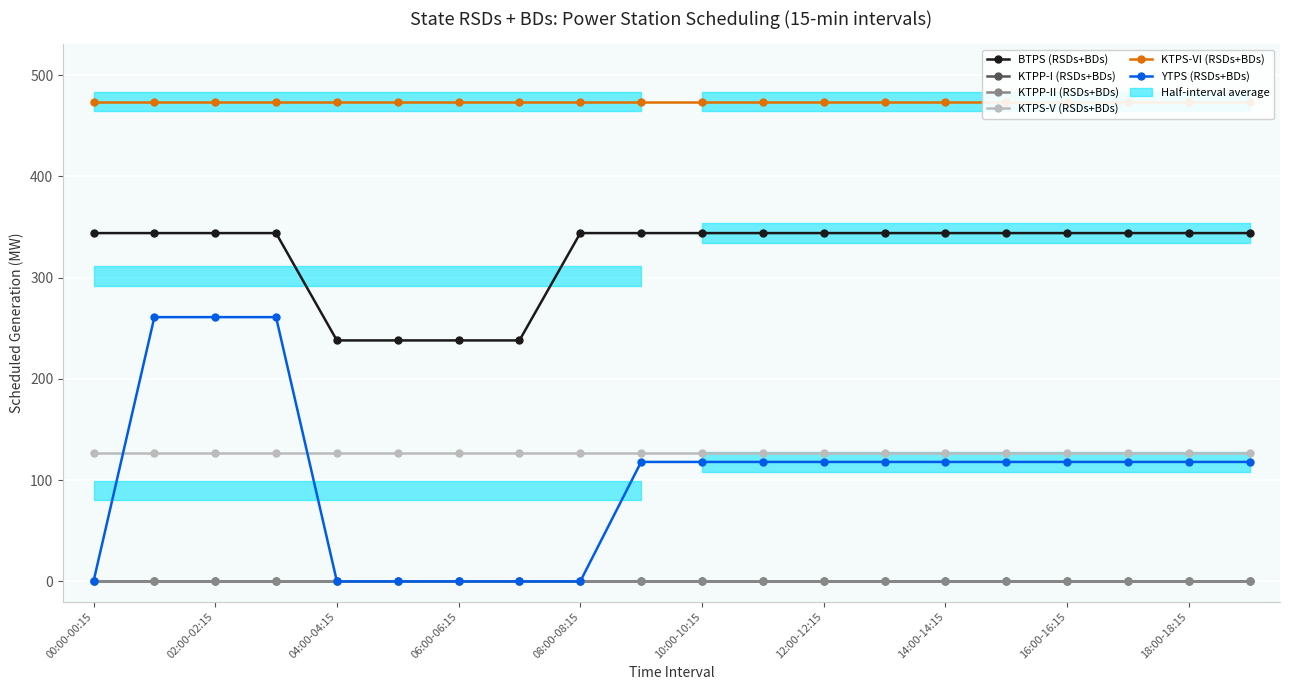

What is the spread (max minus min) of values at 19?

473.8